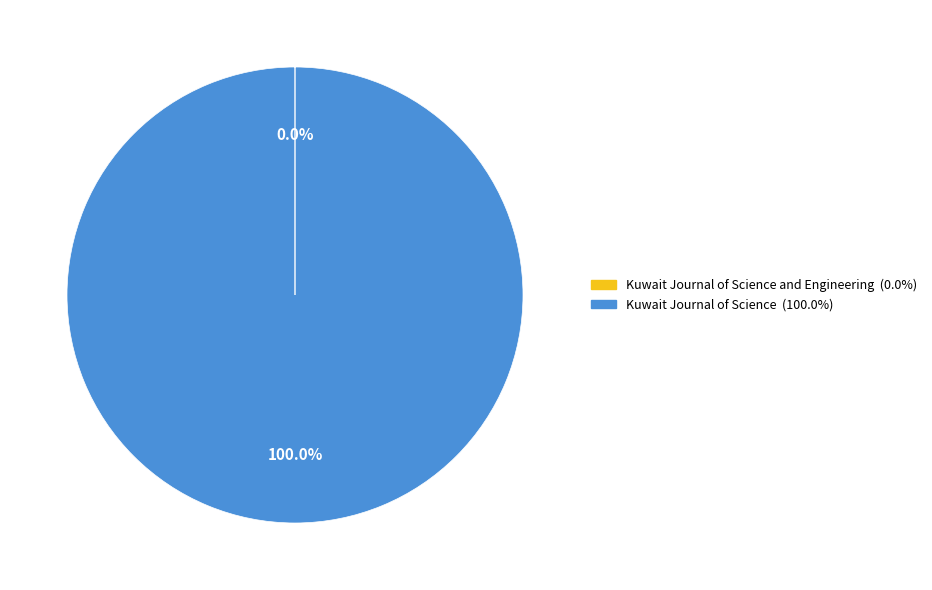

Is there any slice that represents more than half of the pie?

Yes